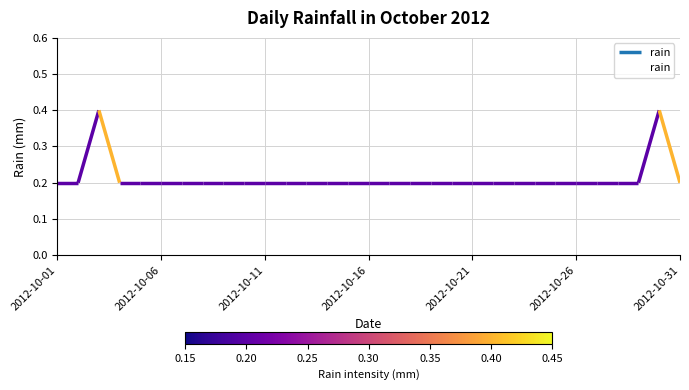

Does the chart display data point markers on the line(s)?

No